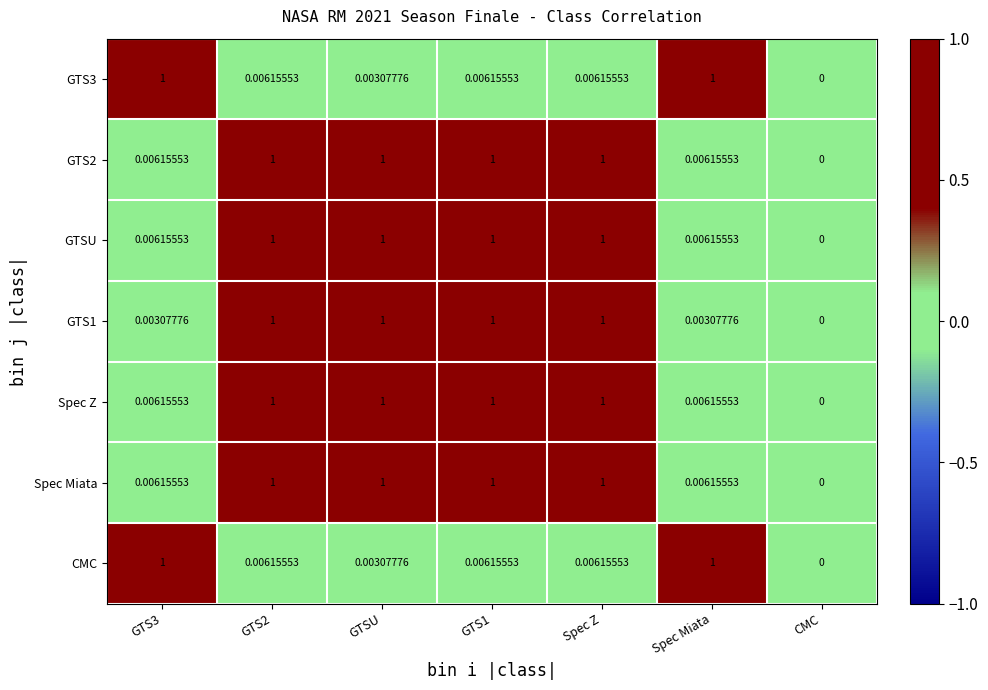

Which category has the lowest value across all series?

CMC